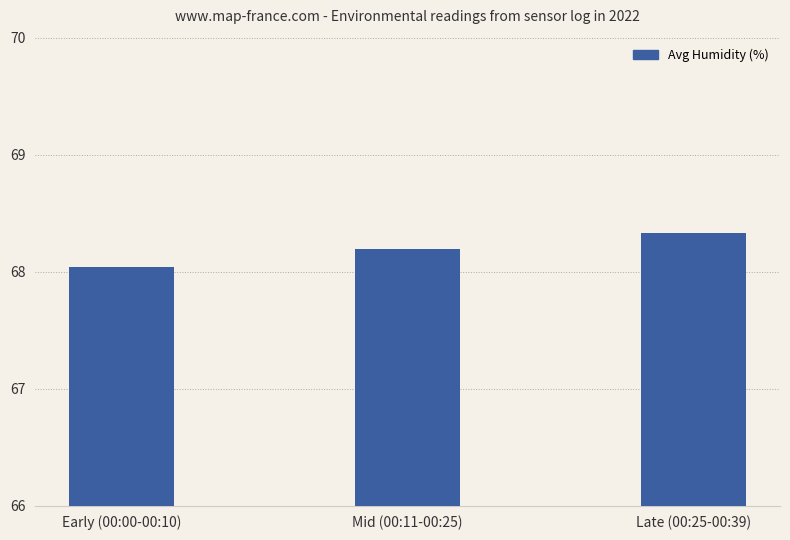

Rank the categories by value from highest to lowest.

Late (00:25-00:39), Mid (00:11-00:25), Early (00:00-00:10)